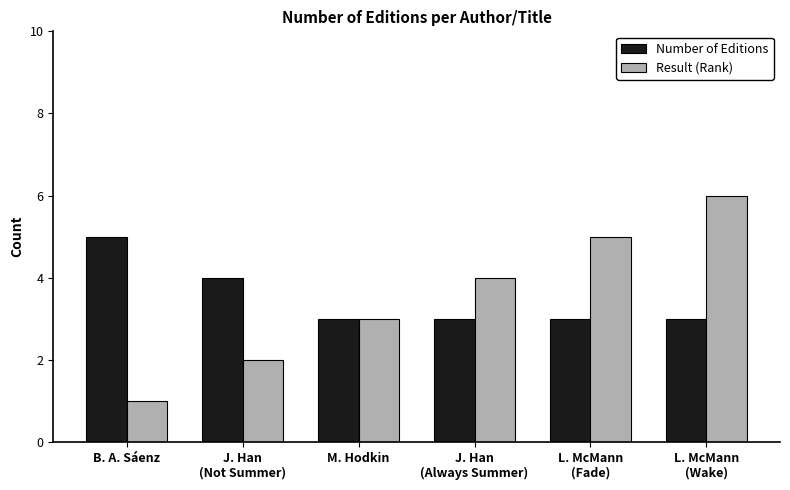

How many bars are there in total?

12